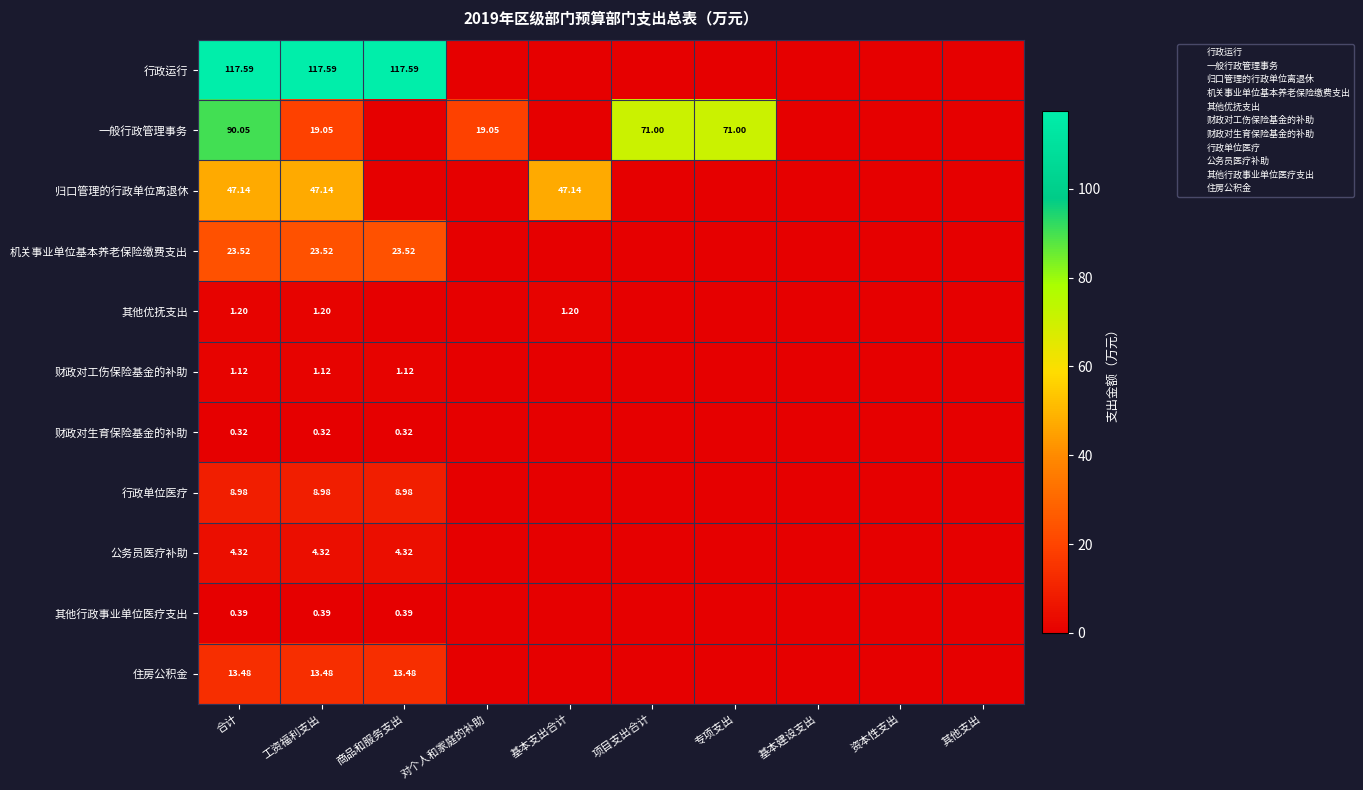

The 一般行政管理事务 series shows 108.7 at 专项支出. True or false?

False